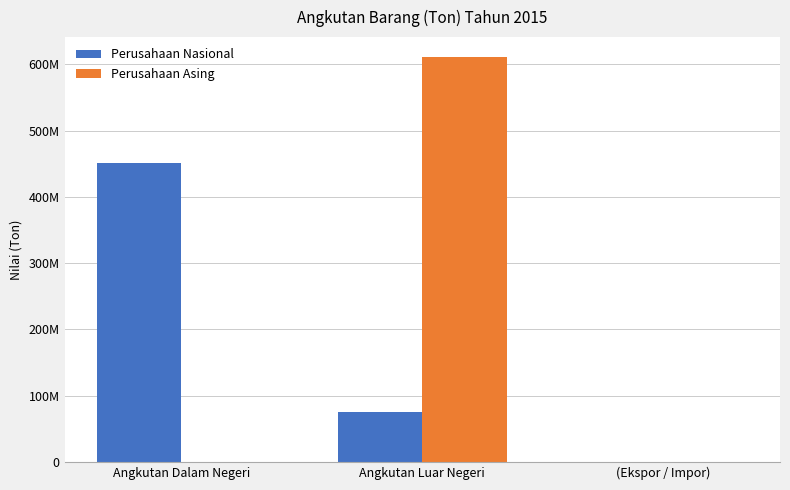

Reading left to right, what are all the values shown in this chart?

Perusahaan Nasional: Angkutan Dalam Negeri=450239087	Angkutan Luar Negeri=75597148	(Ekspor / Impor)=0
Perusahaan Asing: Angkutan Dalam Negeri=45028	Angkutan Luar Negeri=610402377	(Ekspor / Impor)=0